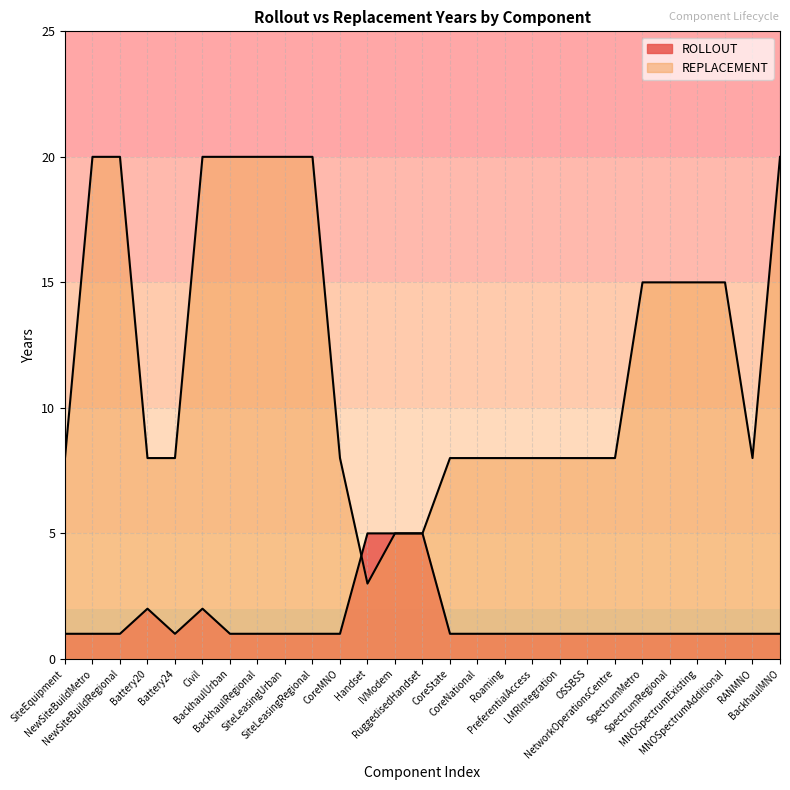

Reading left to right, extract all data points from this chart.

ROLLOUT: 1	1	1	2	1	2	1	1	1	1	1	5	5	5	1	1	1	1	1	1	1	1	1	1	1	1	1
REPLACEMENT: 8	20	20	8	8	20	20	20	20	20	8	3	5	5	8	8	8	8	8	8	8	15	15	15	15	8	20